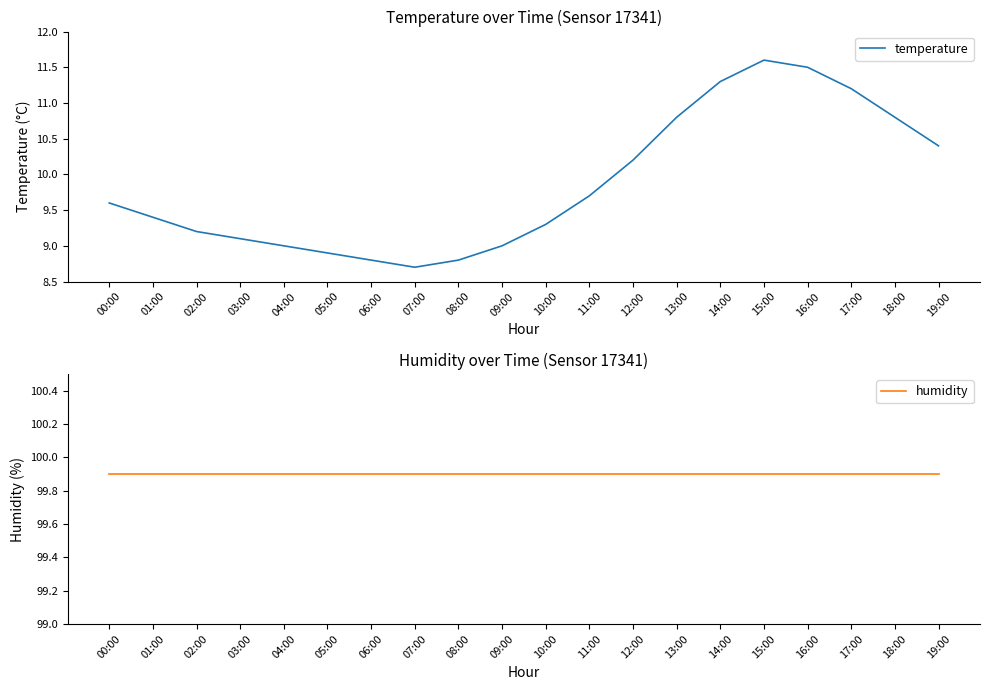

Where does the temperature series first go above 9?

00:00